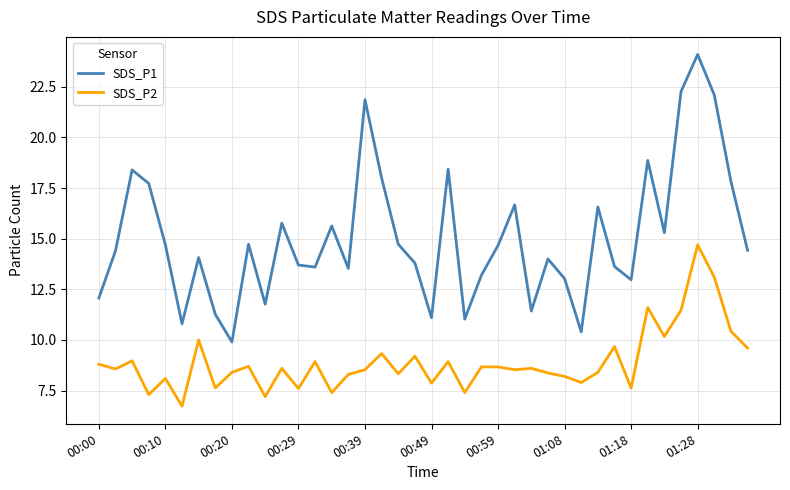

Which series has the largest total across all categories?

SDS_P1